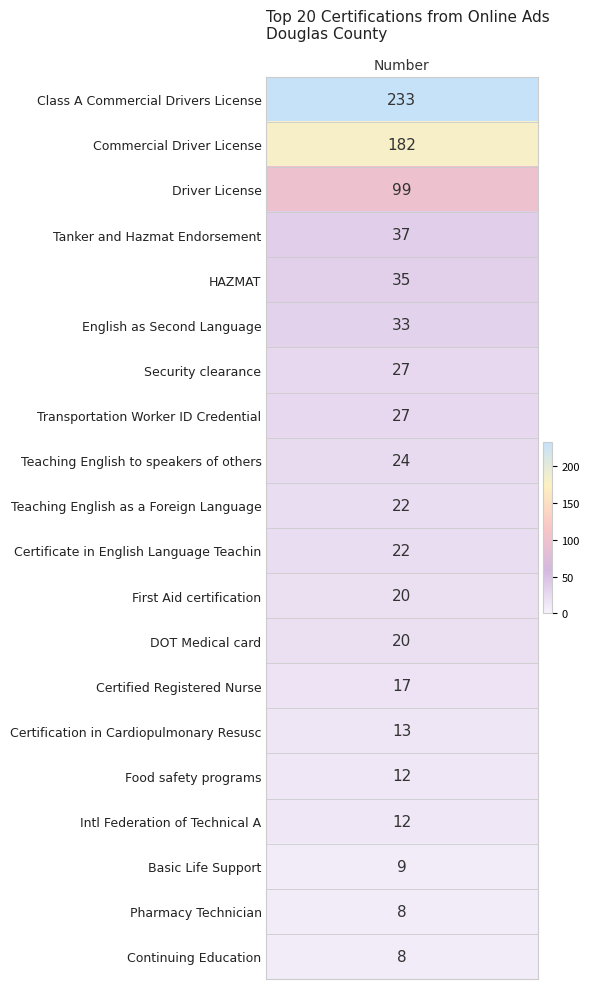

Is it true that the value at 6 is 12?

False